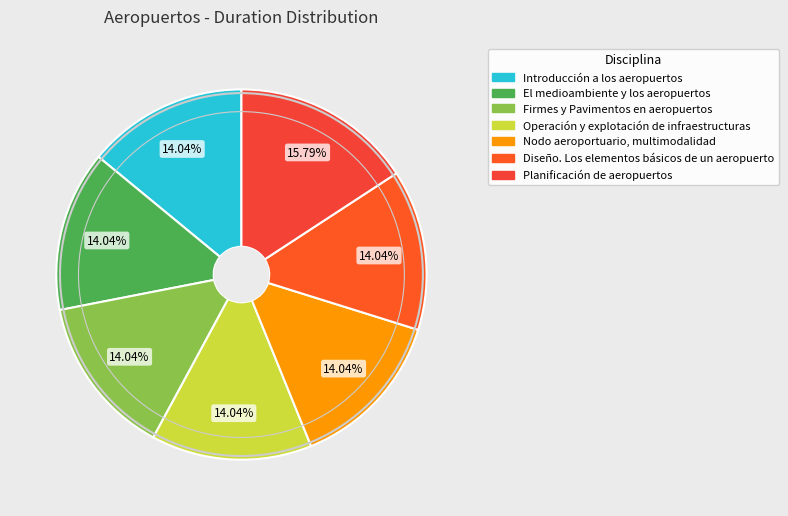

How much of the chart is everything except Planificación de aeropuertos?

84.2%